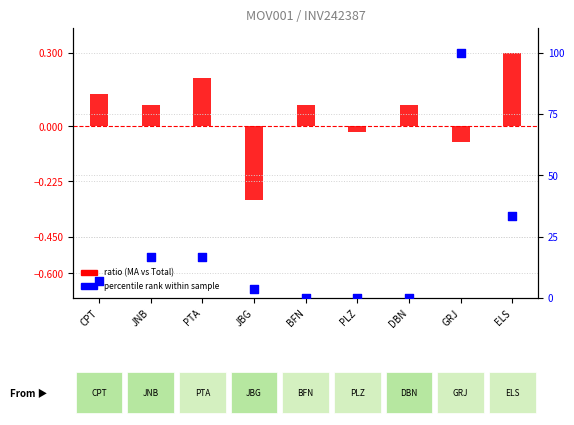

Which series has the largest Y range (max minus min)?

percentile rank within sample